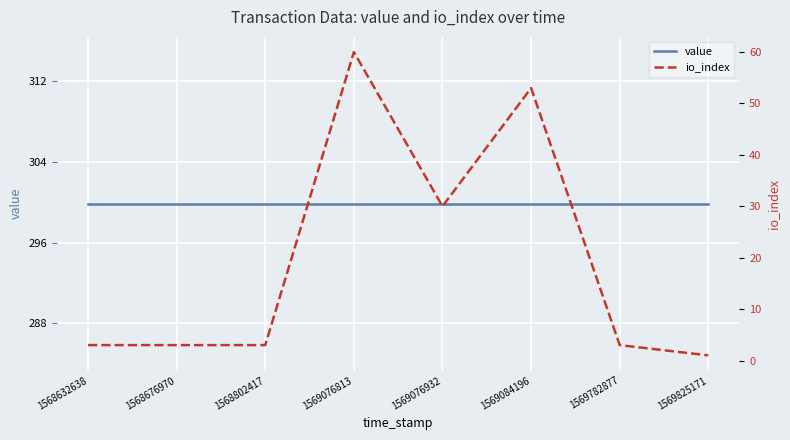

Which label corresponds to the smallest value in the chart?

1569825171